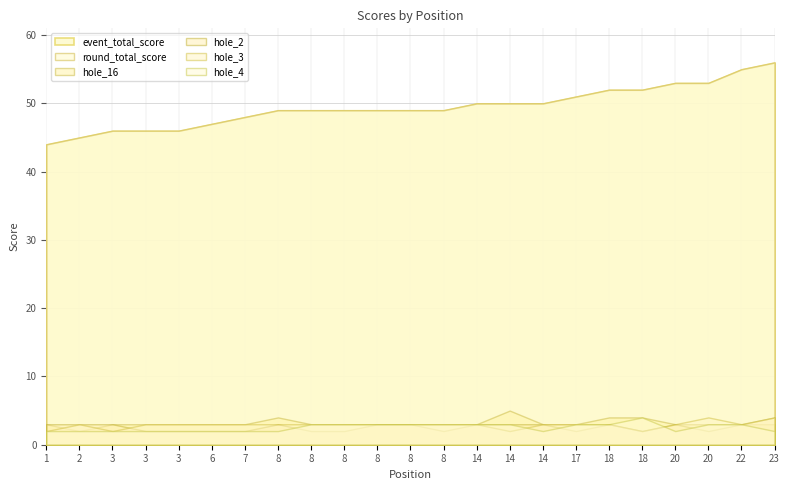

What is the lowest value of the hole_4 series?

2